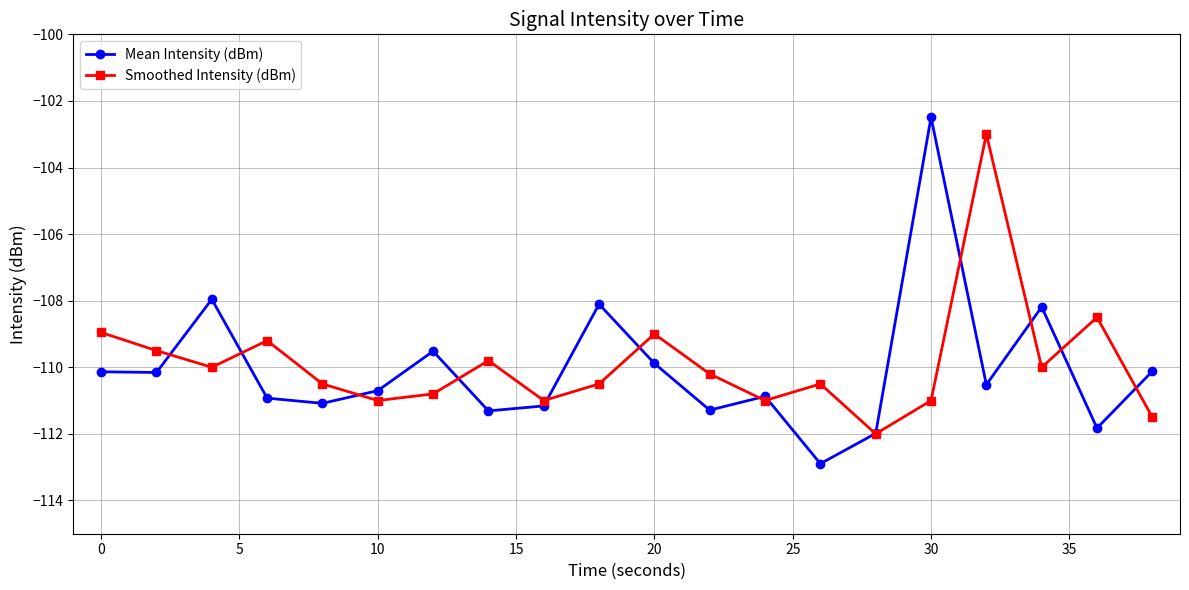

What is the minimum value for Mean Intensity (dBm)?

-112.9